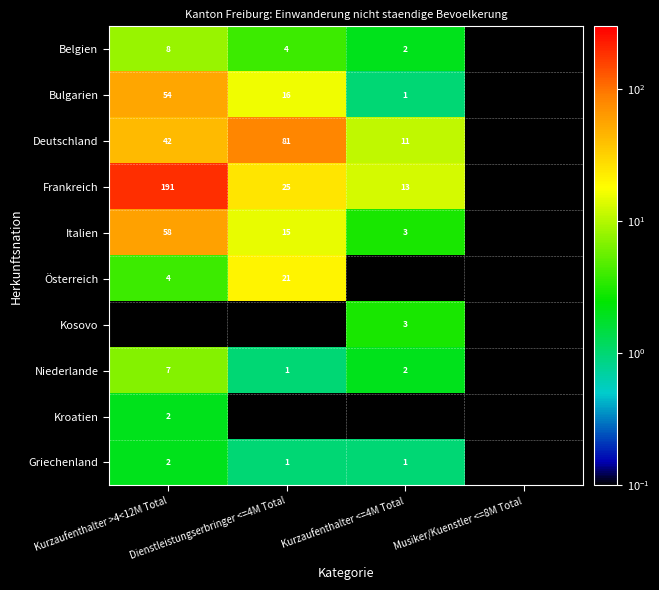

Is it true that Italien equals 15.0 at Dienstleistungserbringer <=4M Total?

True